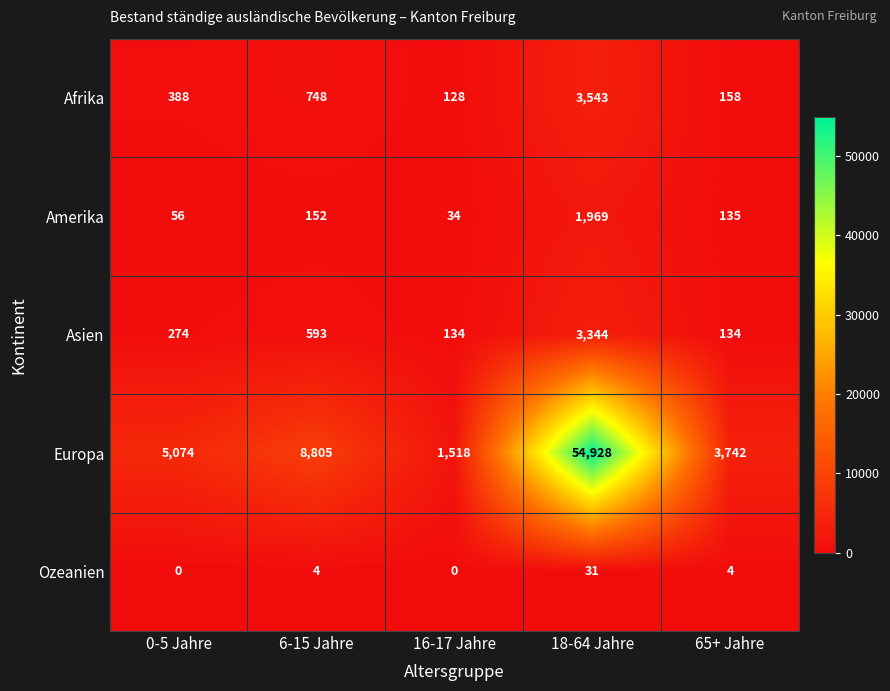

Where is Afrika nearest to the value 1835?

6-15 Jahre